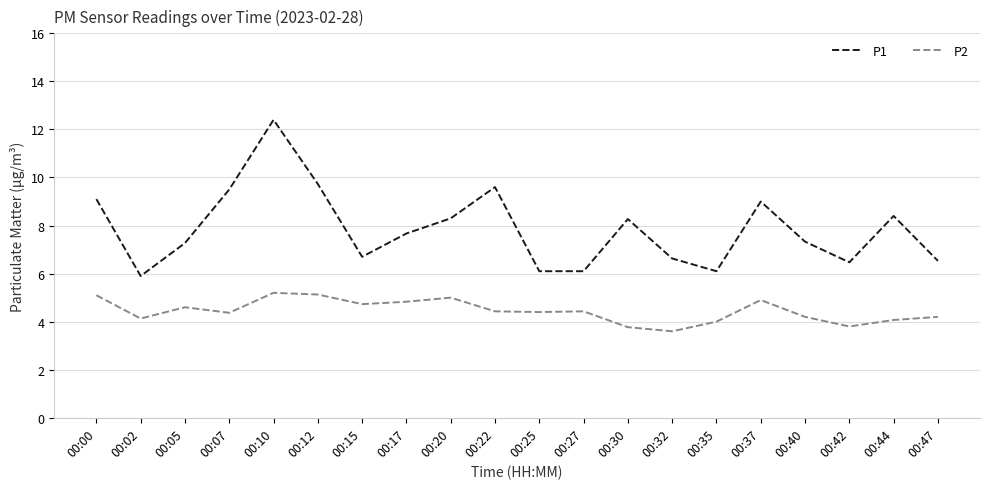

At which category is the sum across all series the highest?

00:10